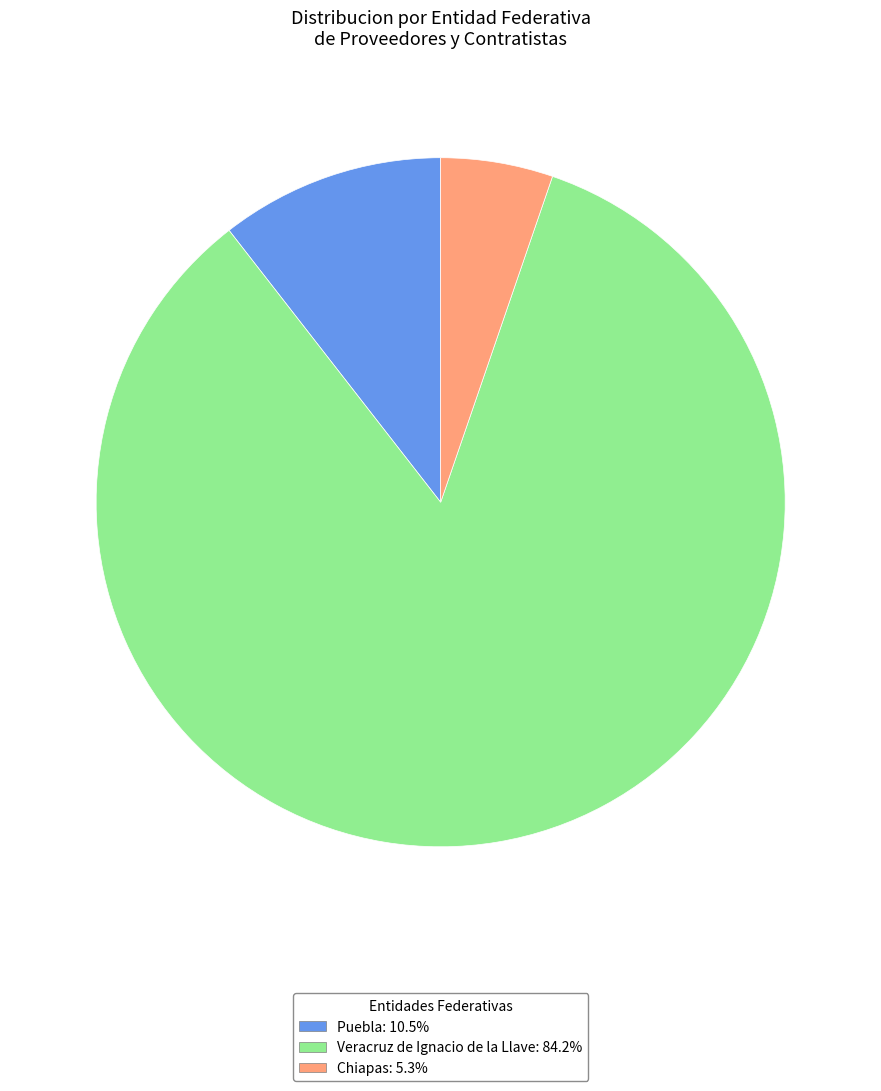

Is there any slice that represents more than half of the pie?

Yes